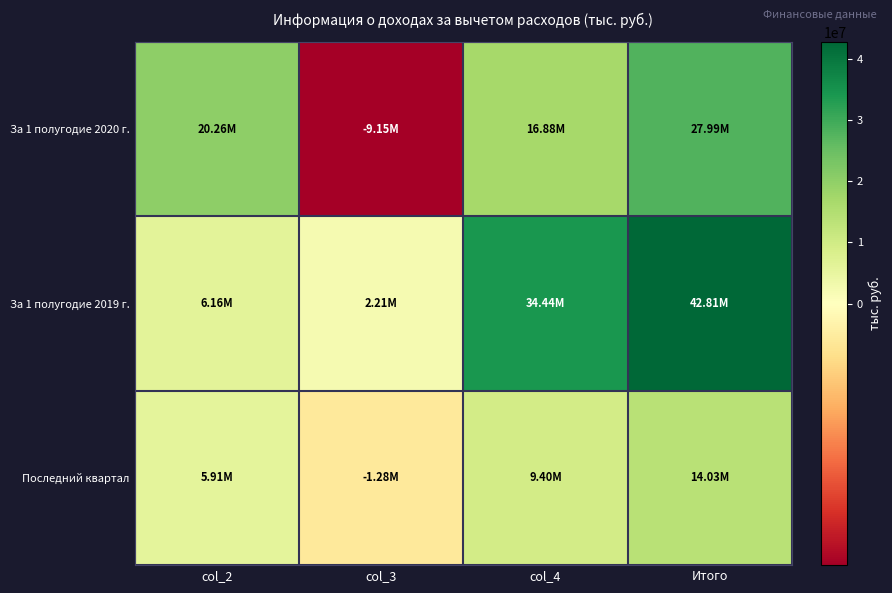

Count the number of data series in this chart.

3